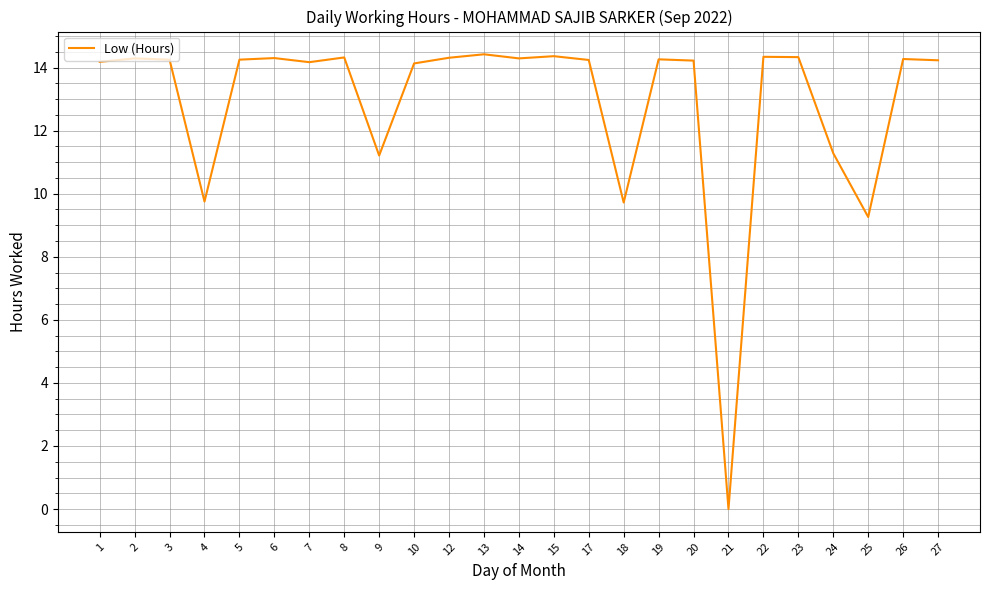

The chart shows a value of 9.3 at 21. True or false?

False